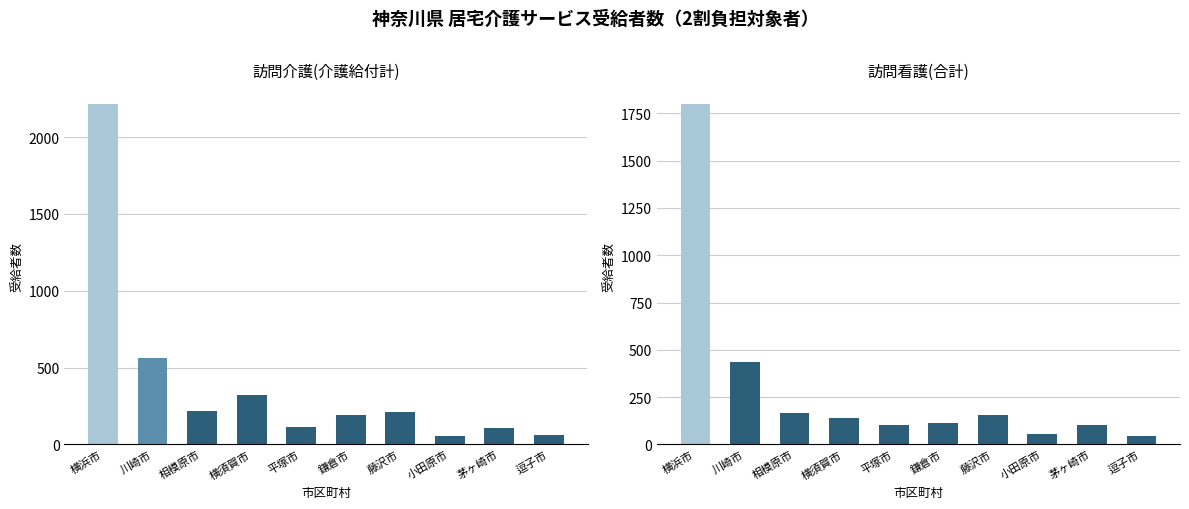

Is it true that 訪問介護(介護給付計) equals 322 at 相模原市?

False